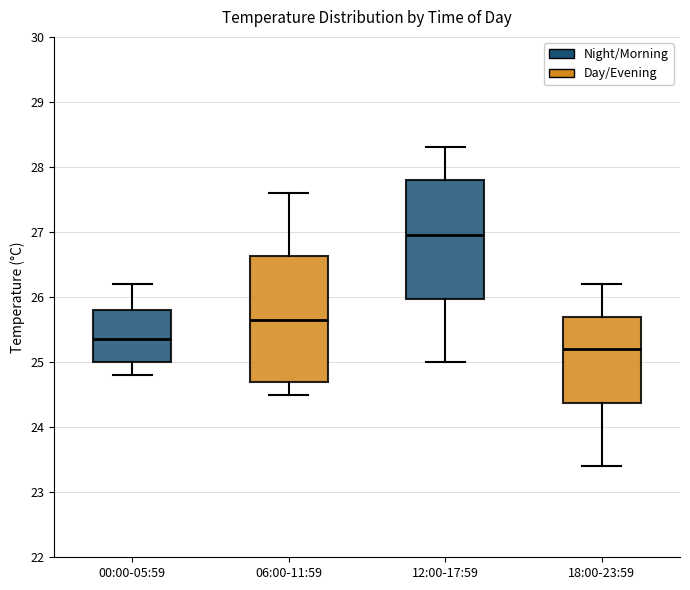

Reading left to right, read every box against the y-axis: the position of its median line, the range the box covers, and the ends of its whiskers. The values are not printed on the chart, so give them approximately, as read against the axis.

00:00-05:59: median 25.4, box 25.0 to 25.8, whiskers 24.8 to 26.2
06:00-11:59: median 25.7, box 24.7 to 26.6, whiskers 24.5 to 27.6
12:00-17:59: median 27.0, box 26.0 to 27.8, whiskers 25.0 to 28.3
18:00-23:59: median 25.2, box 24.4 to 25.7, whiskers 23.4 to 26.2